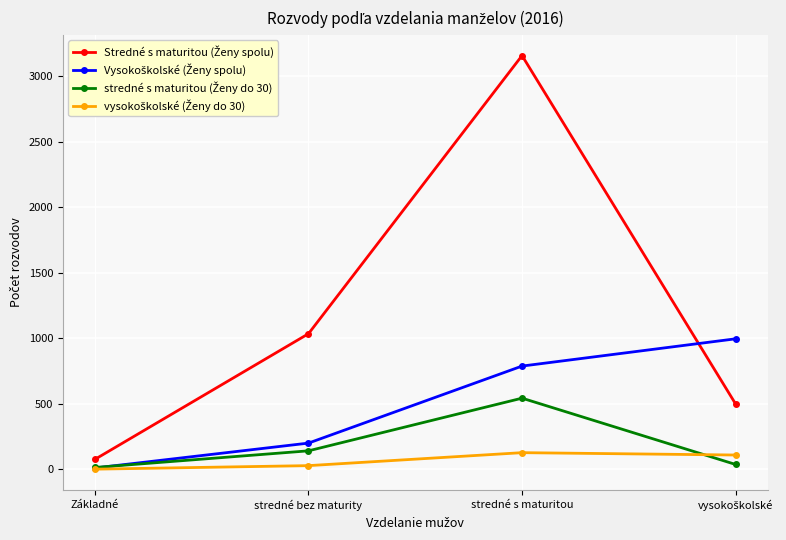

At which category is the sum across all series the highest?

stredné s maturitou